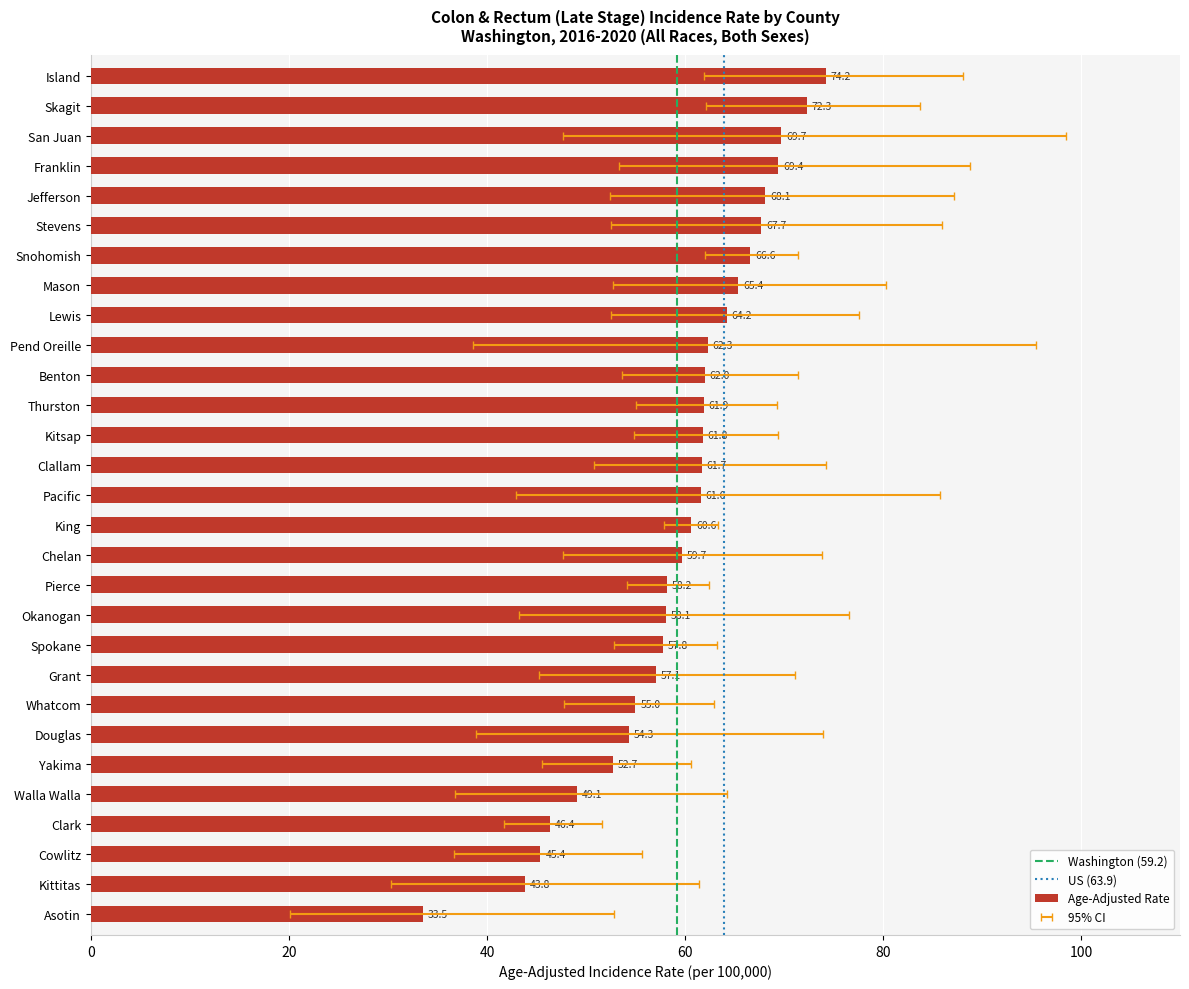

At which category is the sum across all series the highest?

Island